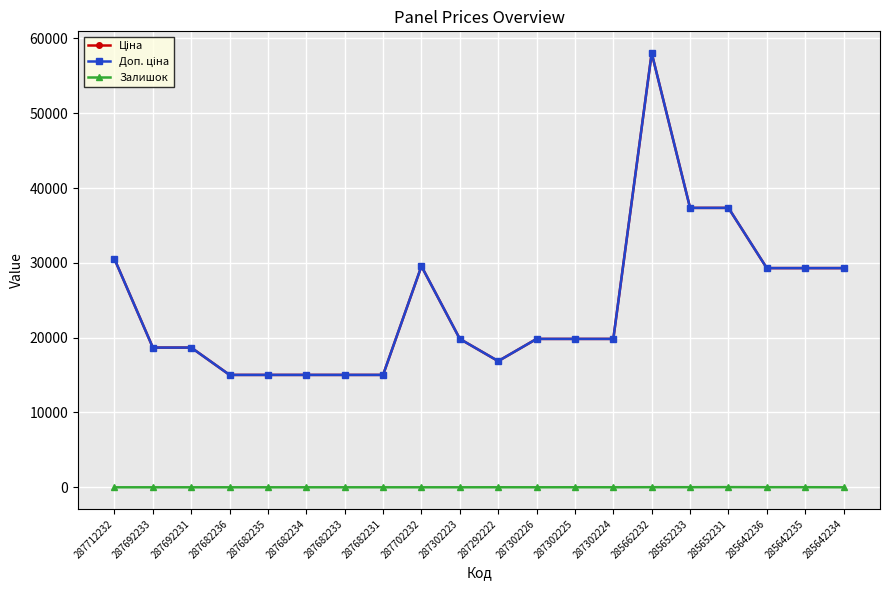

Reading left to right, extract all data points from this chart.

Ціна: 30512.3	18671.5	18671.5	15019.2	15019.2	15019.2	15019.2	15019.2	29548.9	19831.1	16863.2	19831.1	19831.1	19831.1	58037.0	37343.0	37343.0	29294.9	29294.9	29294.9
Доп. ціна: 30512.3	18671.5	18671.5	15019.2	15019.2	15019.2	15019.2	15019.2	29548.9	19831.1	16863.2	19831.1	19831.1	19831.1	58037.0	37343.0	37343.0	29294.9	29294.9	29294.9
Залишок: 0.0	0.0	0.0	0.0	0.0	0.0	0.0	0.0	0.0	0.0	4.0	1.0	5.0	3.0	12.0	12.0	22.0	12.0	11.0	0.0